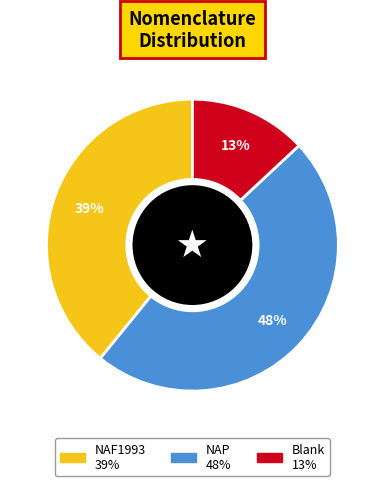

To the nearest percent, what is the difference between the largest and smallest slice percentages?

35%